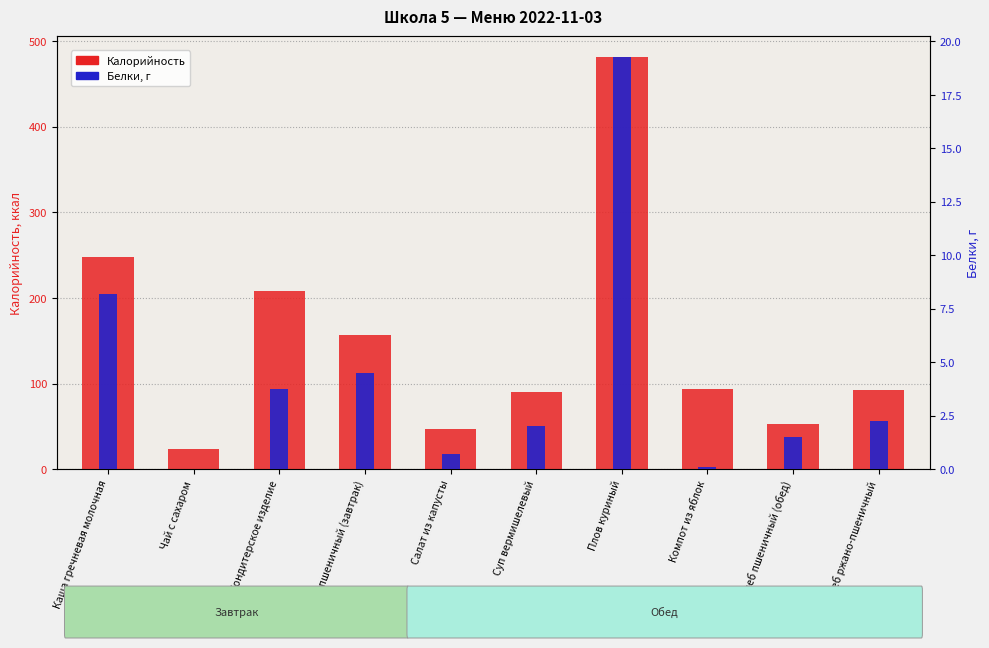

The value of Белки at Хлеб ржано-пшеничный is 2.2. True or false?

True